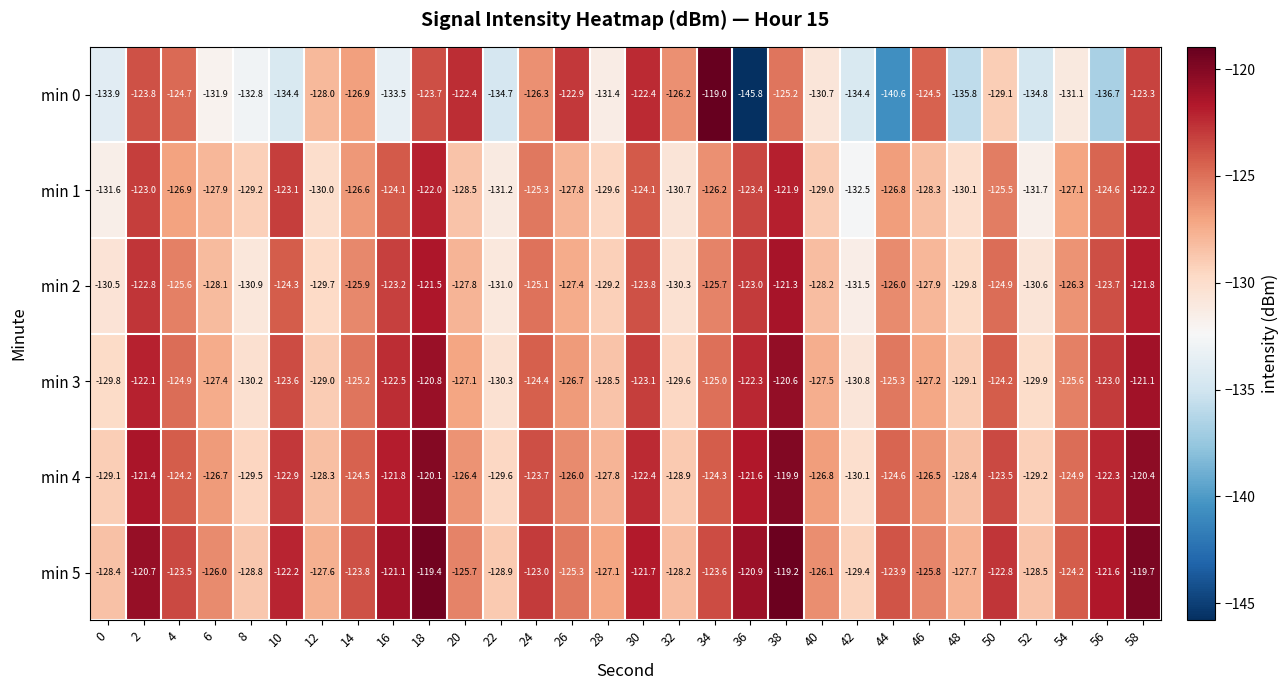

Which series has the largest total across all categories?

min 5